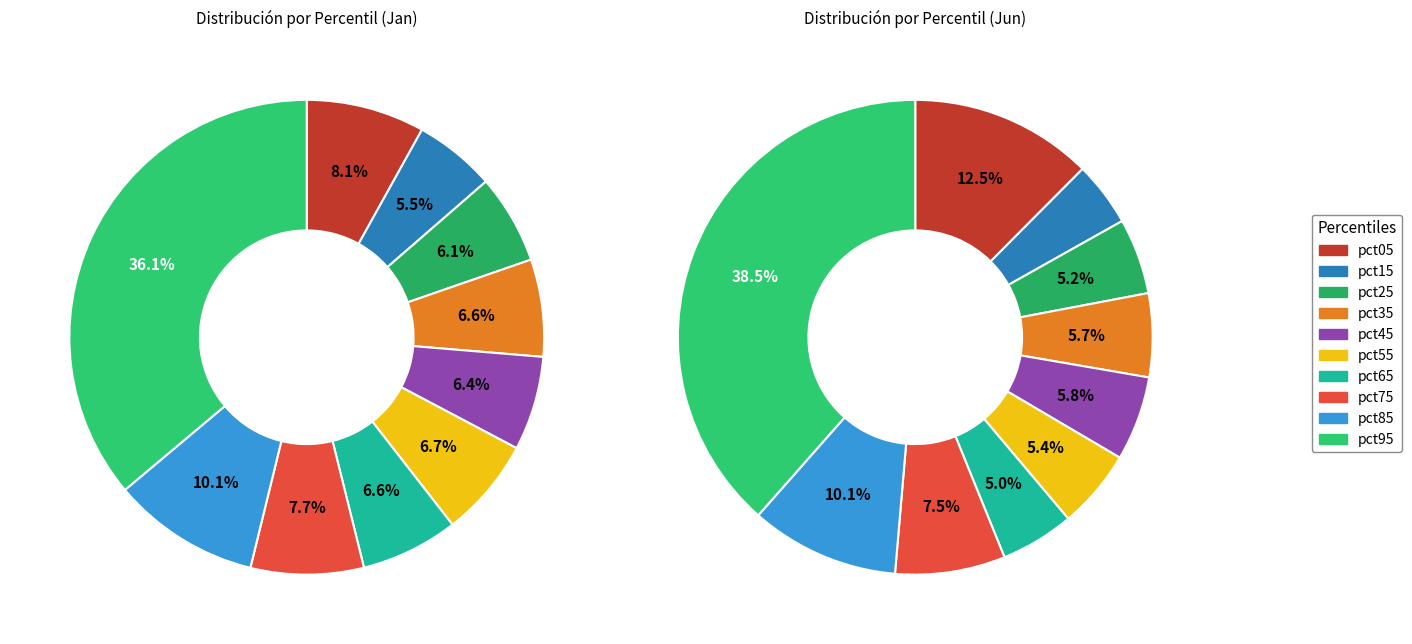

To the nearest percent, what percentage of the pie is pct25?

5%